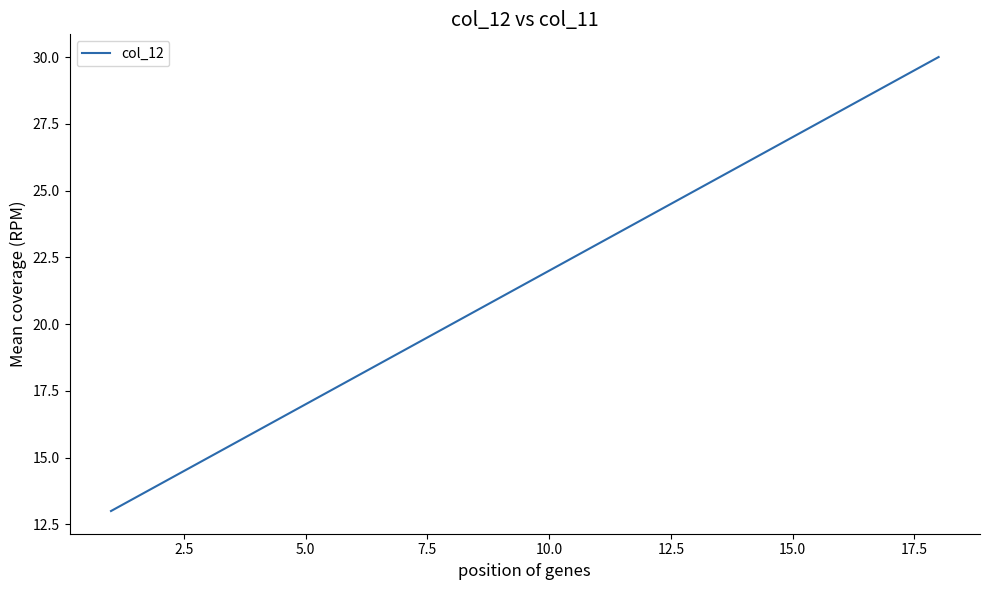

Does the chart have visible grid lines?

No